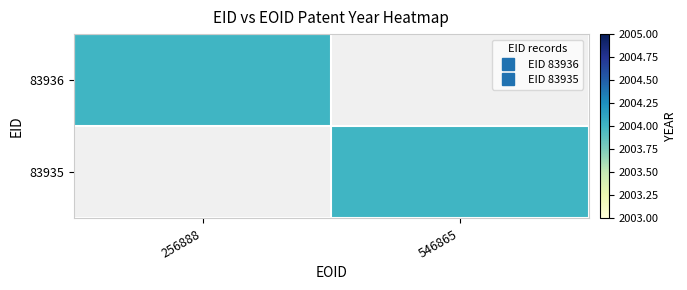

What is the sum of all 83935 values?

2004